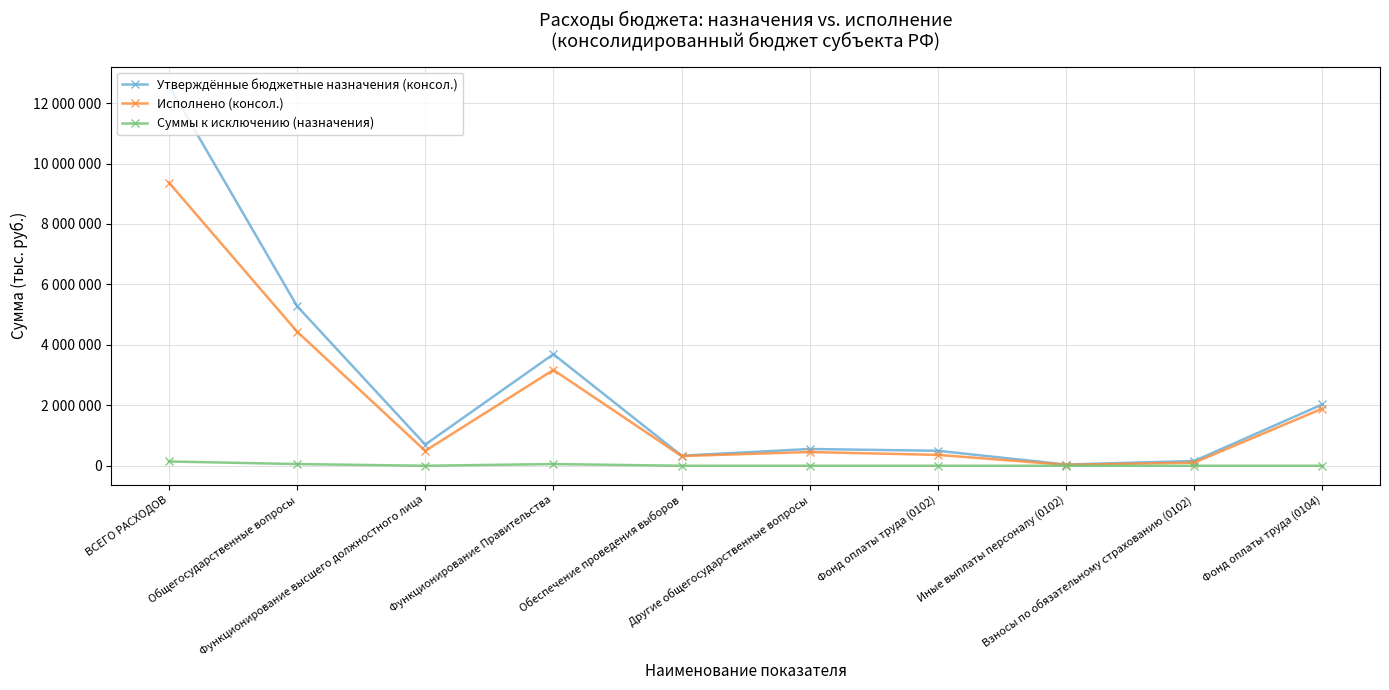

Is this an area chart (filled region under the line)?

No